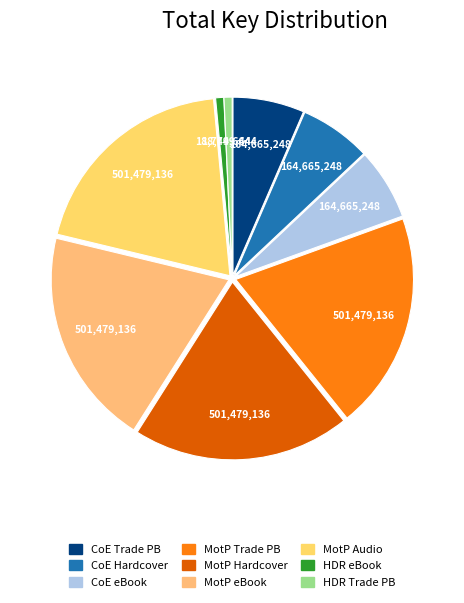

How many segments does this pie chart have?

9